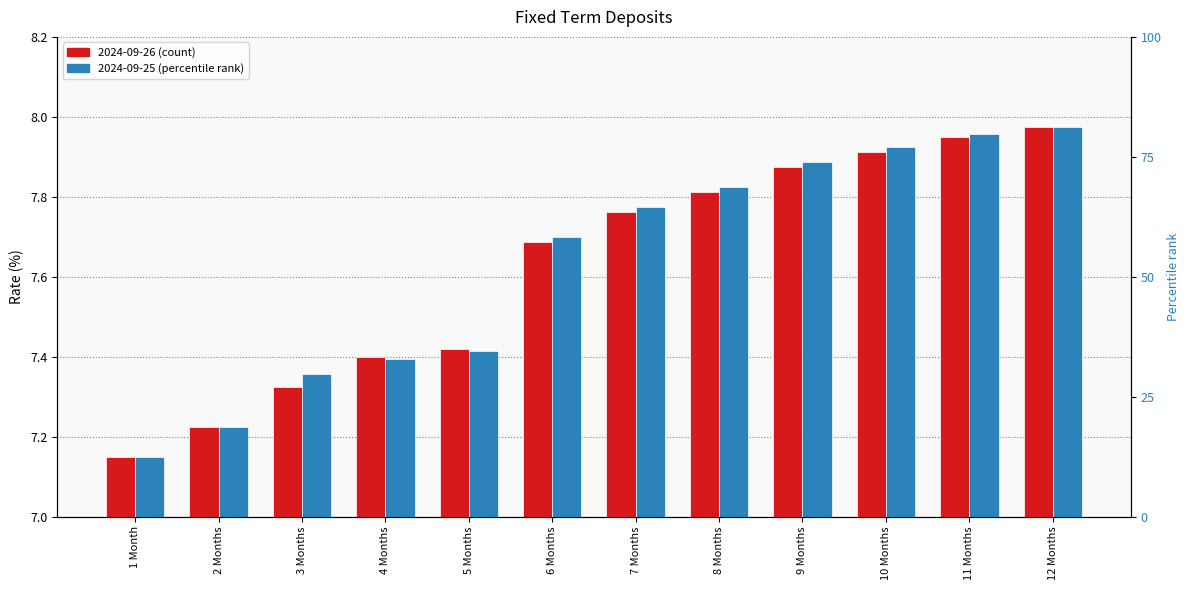

Between 4 Months and 11 Months, which series saw the biggest shift?

2024-09-25